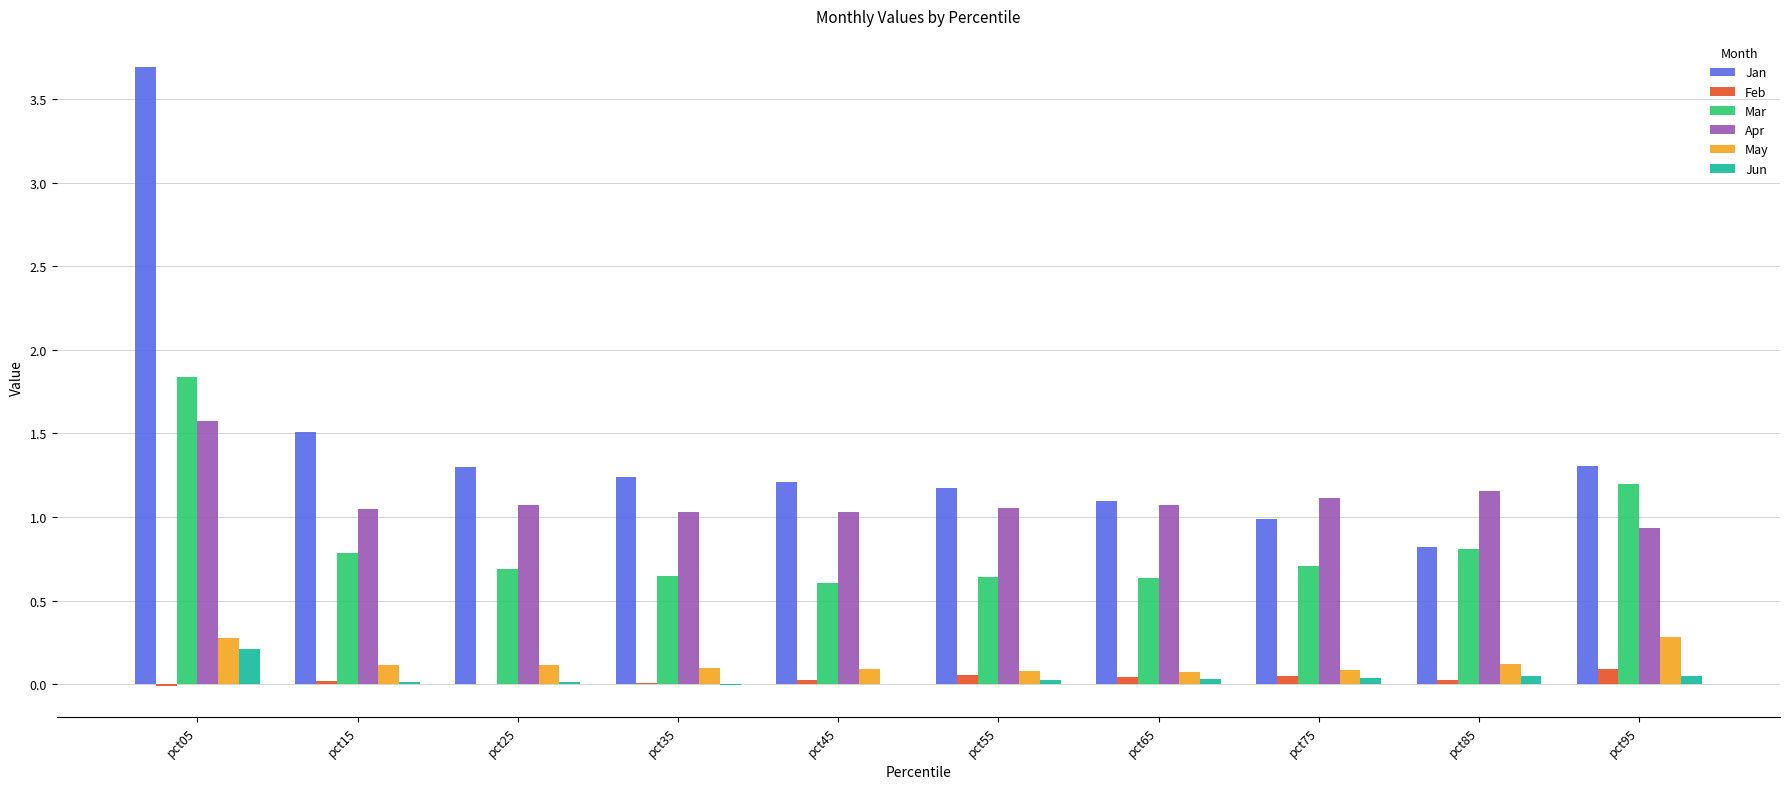

Which series has the largest total across all categories?

Jan